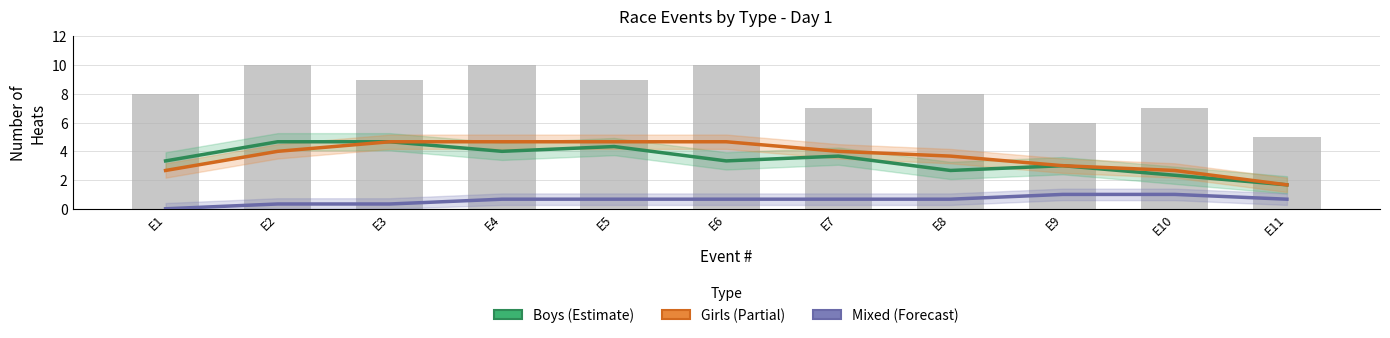

What is the spread (max minus min) of values at E6?

4.0